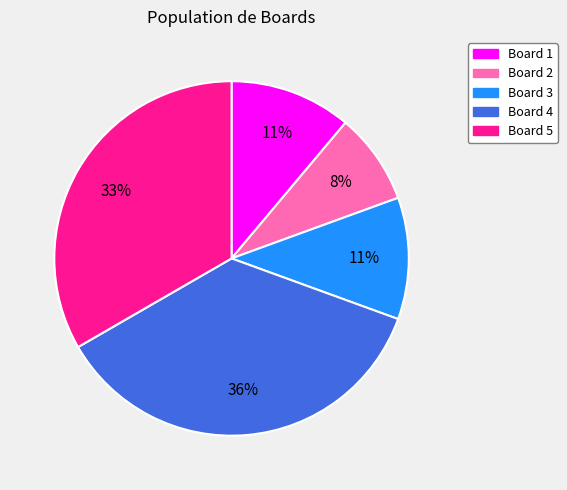

How many slices are in this pie chart?

5